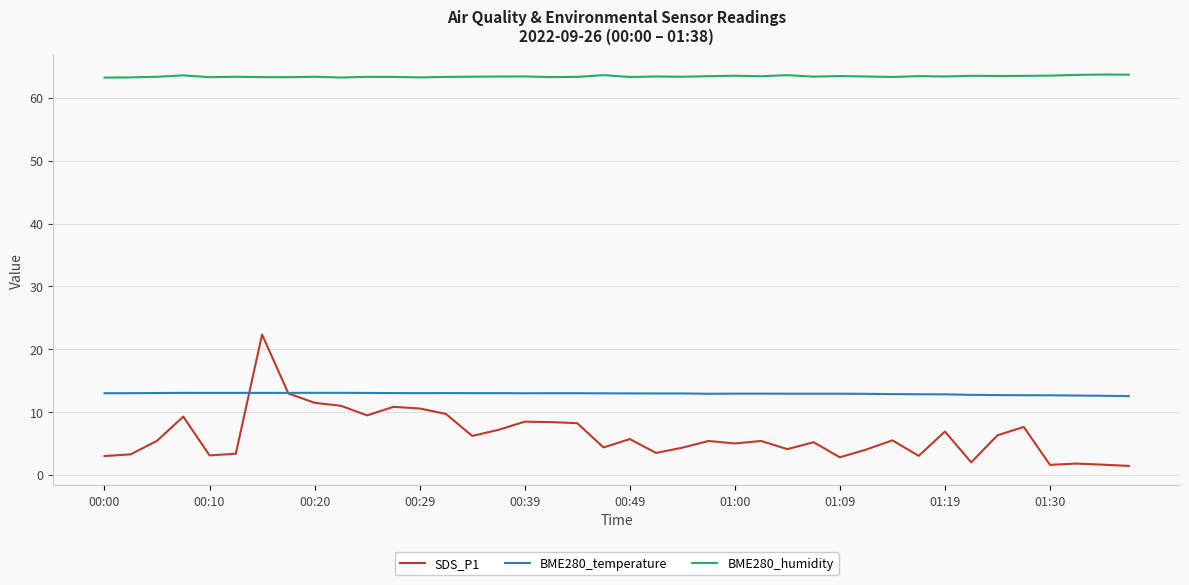

True or false: BME280_temperature and BME280_humidity intersect in this chart.

False